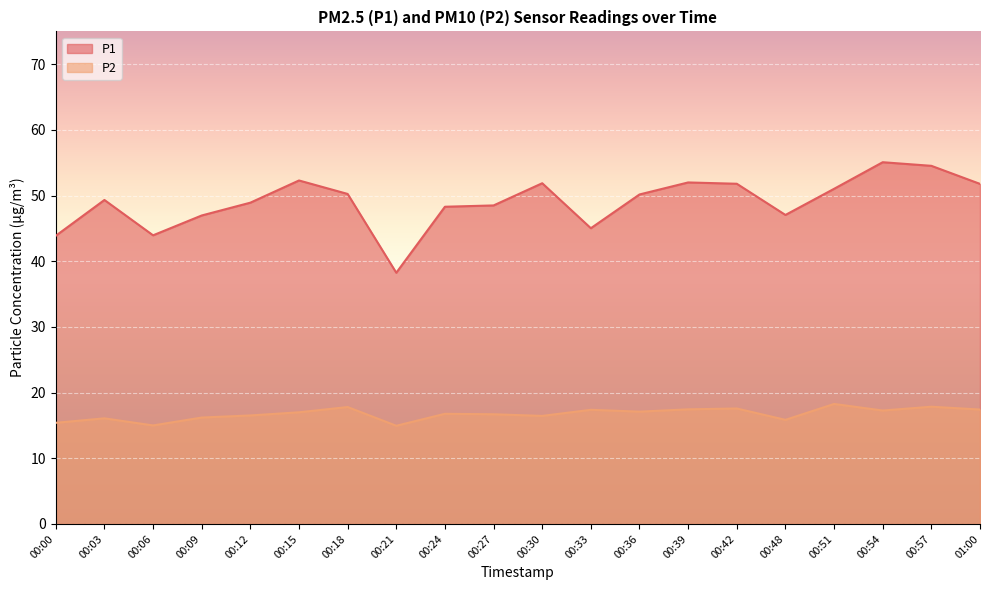

Reading left to right, list all the values displayed in this chart.

P1: 43.9	49.3	44.0	47.0	48.9	52.3	50.2	38.2	48.3	48.5	51.9	45.0	50.2	52.0	51.8	47.0	51.0	55.1	54.5	51.8
P2: 15.4	16.1	15.0	16.2	16.5	17.0	17.8	14.9	16.8	16.7	16.4	17.4	17.1	17.4	17.6	15.8	18.3	17.3	17.9	17.4